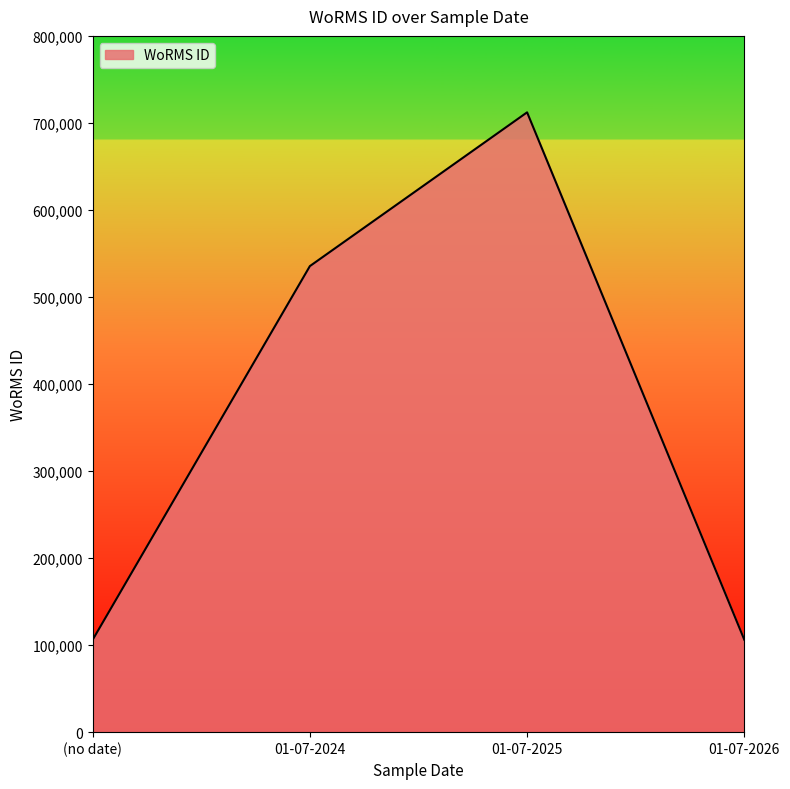

What is the difference between the maximum and second lowest values?

605952